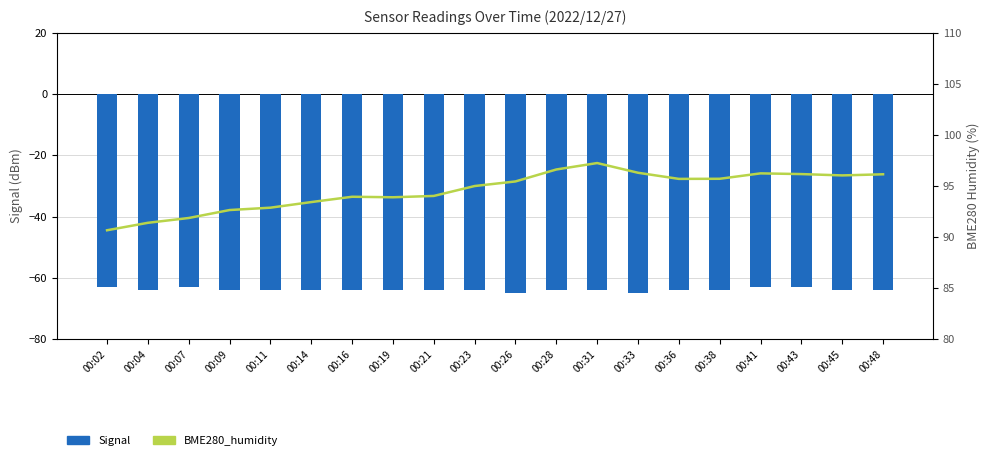

Which series has the largest range (max minus min)?

BME280_humidity